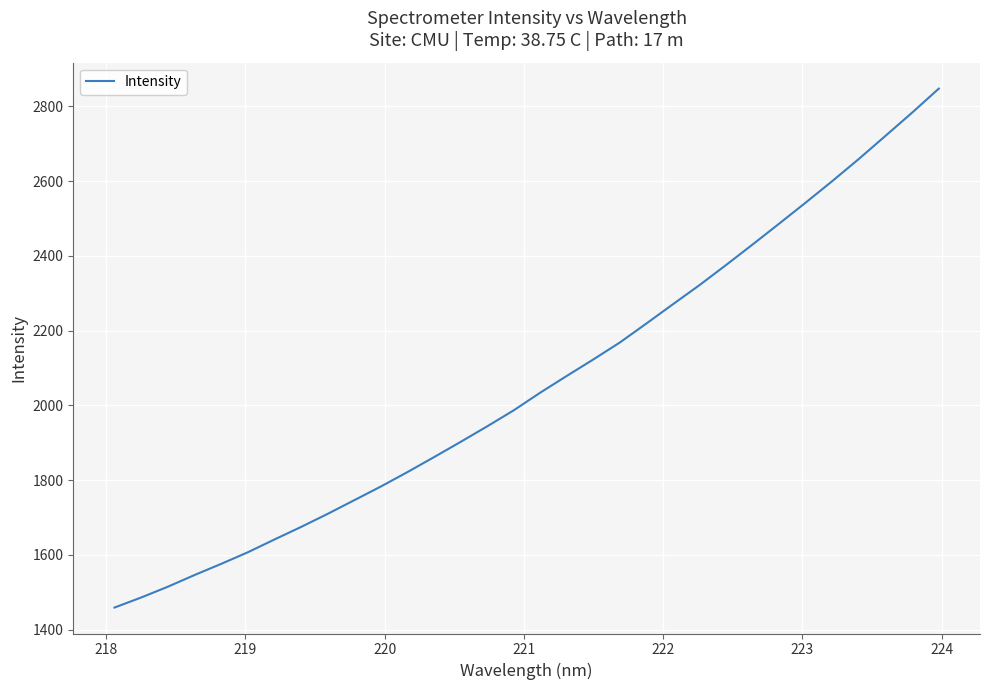

True or false: the data has more than 1 interior local peaks.

False